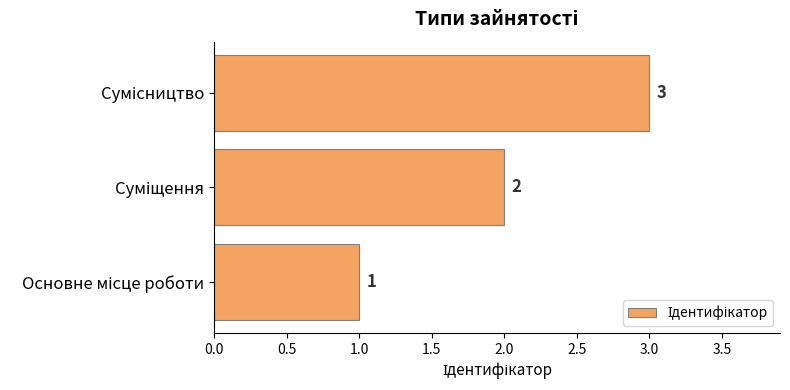

Count the values in the range 1 to 3.

3